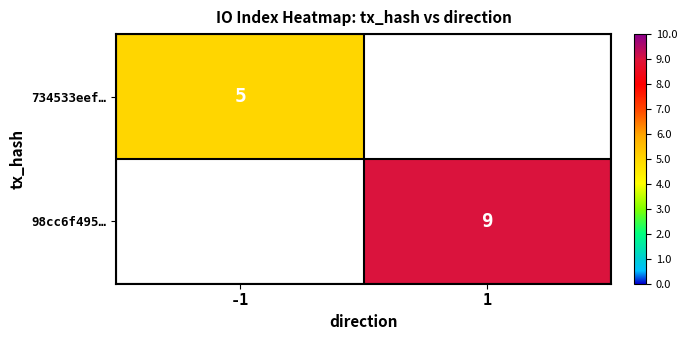

Is it true that 98cc6f495… equals 9 at 1?

True